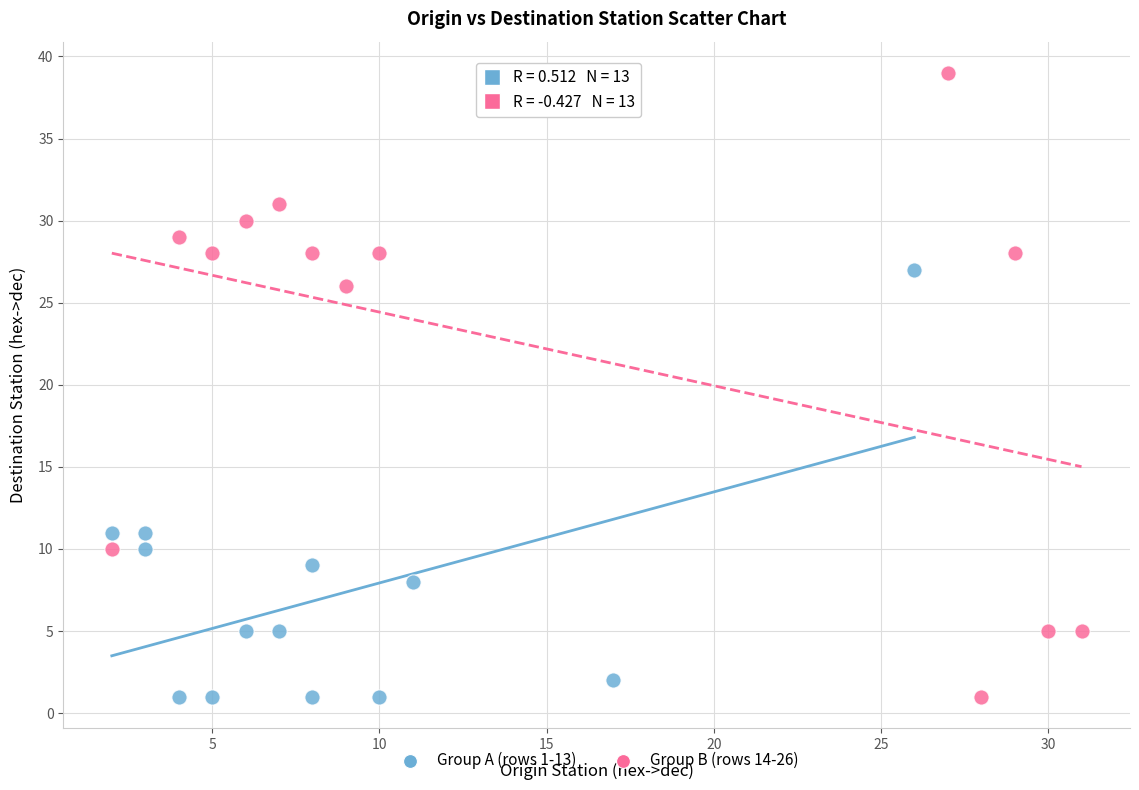

What are all the series names shown in the legend?

Group A (rows 1-13), Group B (rows 14-26)